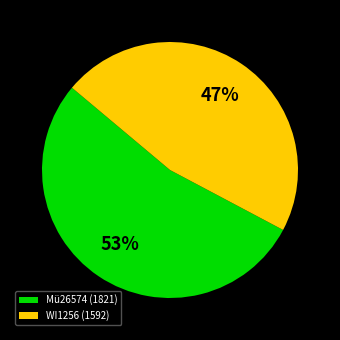

The Mü26574 (1821) slice represents 53% of the pie. True or false?

True